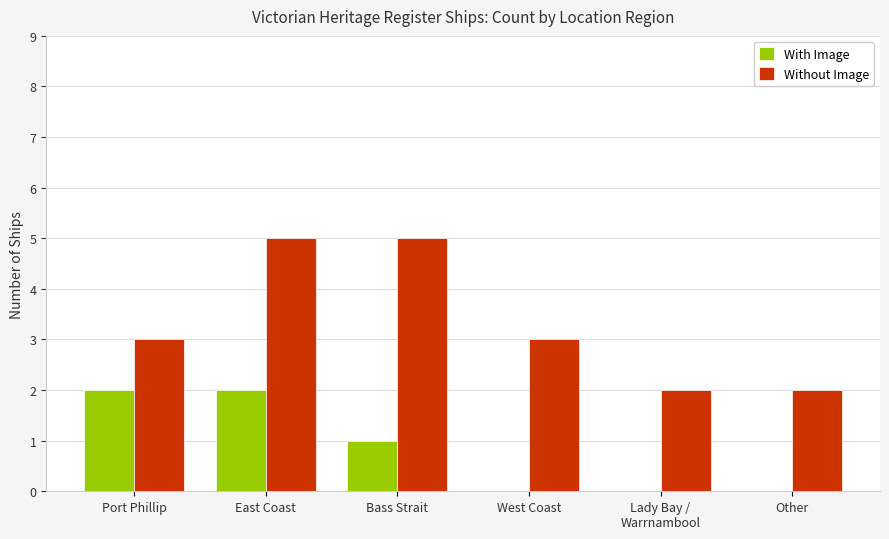

Is the value of With Image at Lady Bay /
Warrnambool greater than the value of Without Image at East Coast?

No